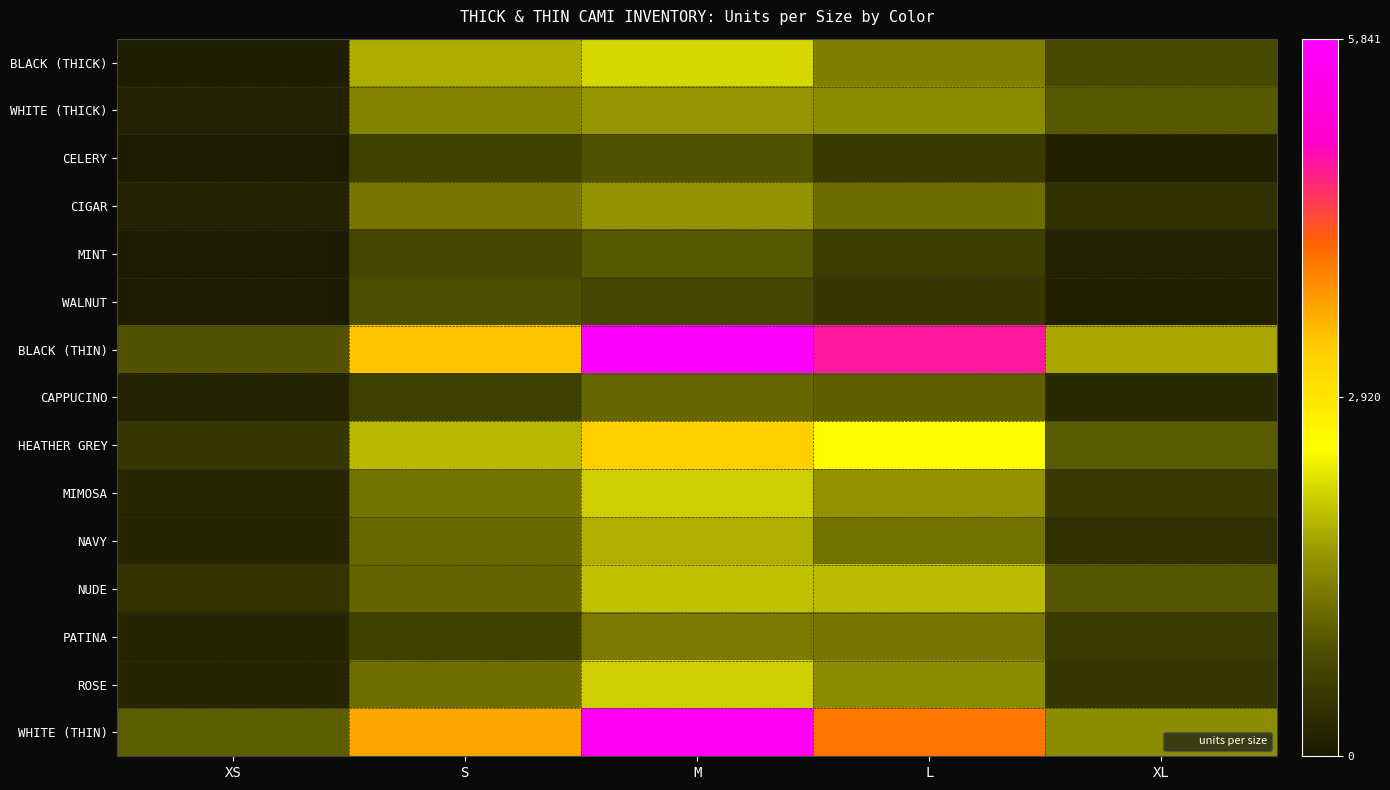

Reading left to right, list all the values displayed in this chart.

BLACK (THICK): XS=75	S=1845	M=2181	L=1410	XL=765
WHITE (THICK): XS=156	S=1443	M=1635	L=1539	XL=978
CELERY: XS=60	S=654	M=891	L=534	XL=123
CIGAR: XS=162	S=1302	M=1602	L=1191	XL=408
MINT: XS=54	S=741	M=978	L=591	XL=153
WALNUT: XS=48	S=864	M=741	L=492	XL=120
BLACK (THIN): XS=897	S=3396	M=5841	L=4797	XL=1785
CAPPUCINO: XS=162	S=633	M=1128	L=1062	XL=282
HEATHER GREY: XS=480	S=1929	M=3285	L=2544	XL=990
MIMOSA: XS=216	S=1257	M=2115	L=1599	XL=513
NAVY: XS=201	S=1143	M=1854	L=1257	XL=351
NUDE: XS=447	S=1107	M=2001	L=1953	XL=957
PATINA: XS=186	S=666	M=1329	L=1293	XL=558
ROSE: XS=201	S=1224	M=2115	L=1533	XL=480
WHITE (THIN): XS=1026	S=3630	M=5625	L=4029	XL=1530